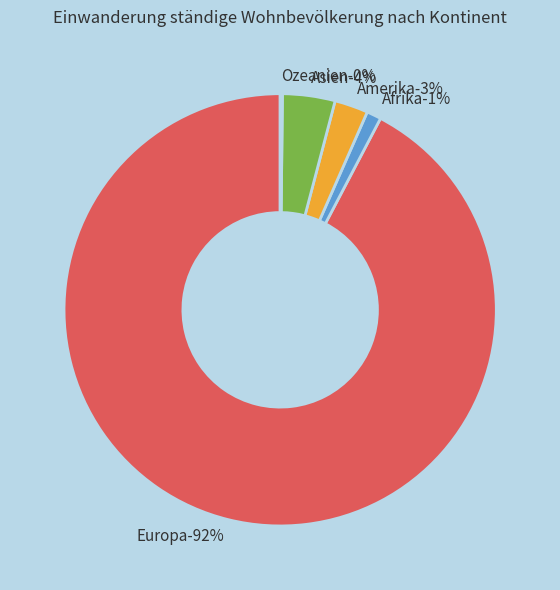

To the nearest percent, what is the combined percentage of Amerika and Europa?

95%